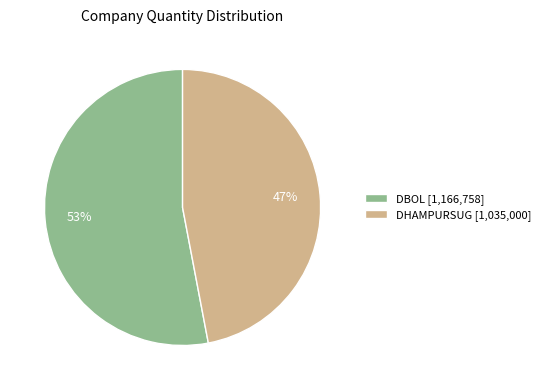

What percentage is the DBOL slice, to the nearest percent?

53%